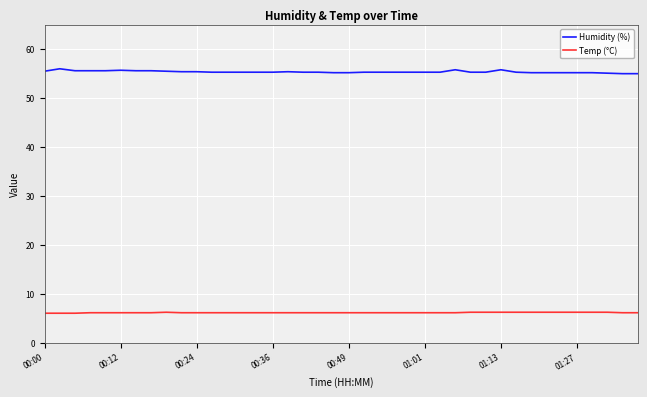

True or false: Temp (°C) and Humidity (%) intersect in this chart.

False